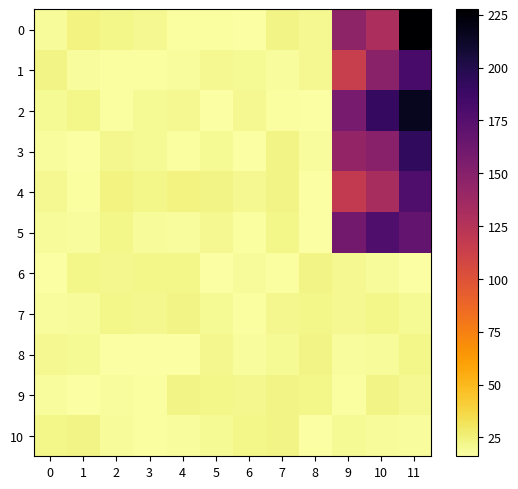

Reading left to right, extract all data points from this chart.

0: 0=19.0	1=23.6	2=21.9	3=20.8	4=17.2	5=17.2	6=16.5	7=22.9	8=20.8	9=145.2	10=130.1	11=227.5
1: 0=22.7	1=17.7	2=17.5	3=17.5	4=18.4	5=20.2	6=19.5	7=18.3	8=20.9	9=114.7	10=147.6	11=181.3
2: 0=19.6	1=22.3	2=17.6	3=20.1	4=20.7	5=16.4	6=20.9	7=17.4	8=16.5	9=158.1	10=191.0	11=215.2
3: 0=18.4	1=16.8	2=21.5	3=19.5	4=17.0	5=20.0	6=16.3	7=23.3	8=18.1	9=142.7	10=148.9	11=193.1
4: 0=20.4	1=17.5	2=23.8	3=22.2	4=23.5	5=23.2	6=20.8	7=23.4	8=16.7	9=117.7	10=131.7	11=178.2
5: 0=19.1	1=18.2	2=22.6	3=18.9	4=18.2	5=20.3	6=17.1	7=22.4	8=16.6	9=160.1	10=178.5	11=168.5
6: 0=16.0	1=22.5	2=21.7	3=21.8	4=22.2	5=16.6	6=18.9	7=16.9	8=22.9	9=21.0	10=18.6	11=16.5
7: 0=18.5	1=18.6	2=21.8	3=21.1	4=23.1	5=19.8	6=17.0	7=21.7	8=22.1	9=20.5	10=22.2	11=20.0
8: 0=20.2	1=19.4	2=16.2	3=16.9	4=16.3	5=21.1	6=18.5	7=20.1	8=23.3	9=18.0	10=19.3	11=22.0
9: 0=17.8	1=16.6	2=18.3	3=17.3	4=23.4	5=22.5	6=21.1	7=23.0	8=22.4	9=17.5	10=23.1	11=20.3
10: 0=22.5	1=23.2	2=18.5	3=16.9	4=17.8	5=19.4	6=22.5	7=22.9	8=16.1	9=20.1	10=19.3	11=17.8